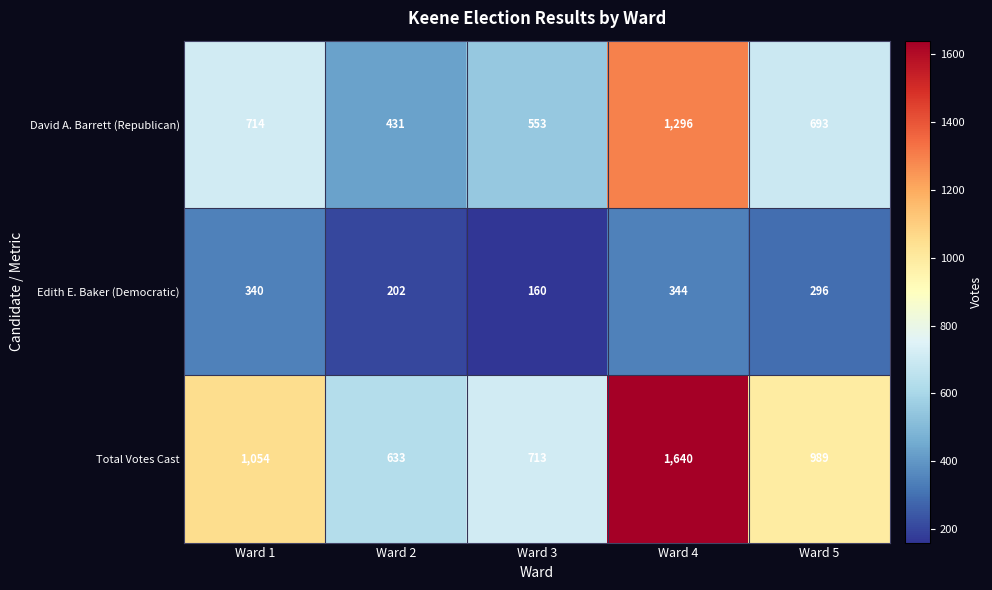

True or false: Total Votes Cast has a value of 633 at Ward 2.

True